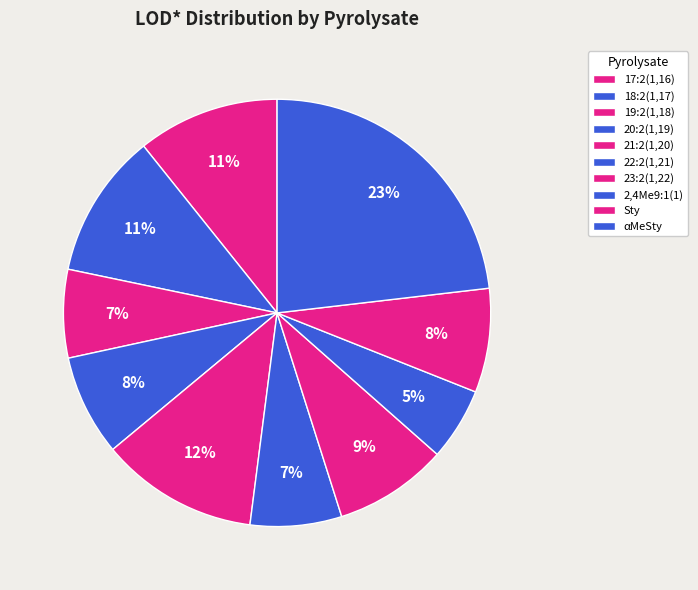

What is the largest slice in the pie chart?

αMeSty